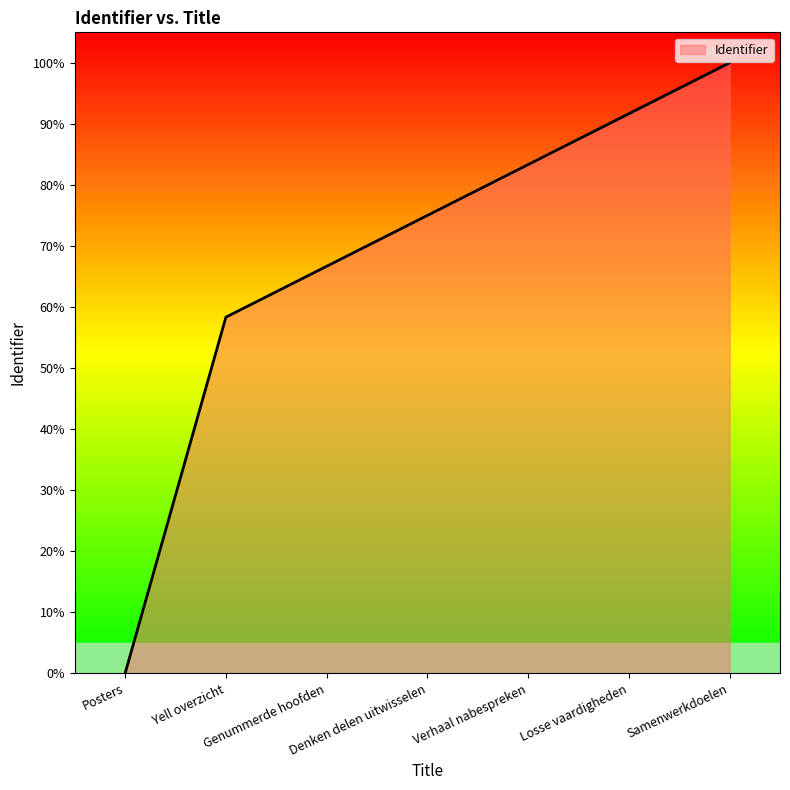

Which has a higher value, Samenwerkdoelen or Genummerde hoofden?

Samenwerkdoelen